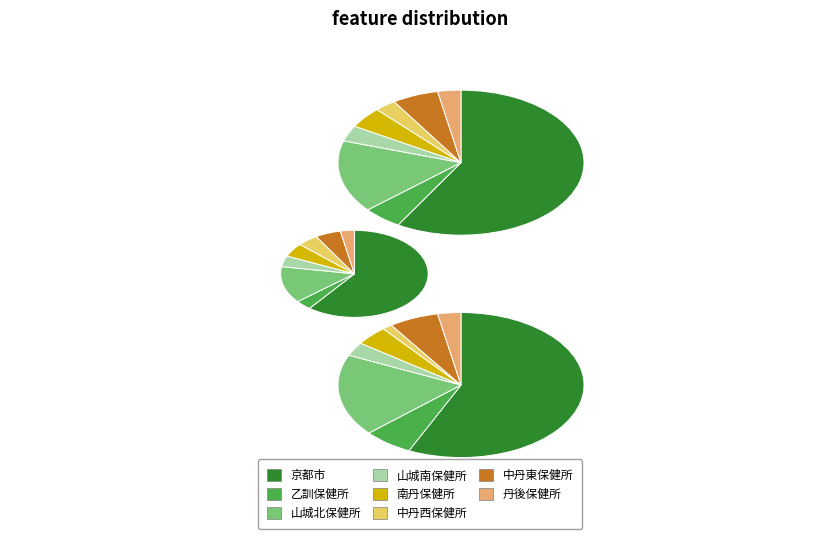

Does 京都市 represent more than half of the total?

Yes